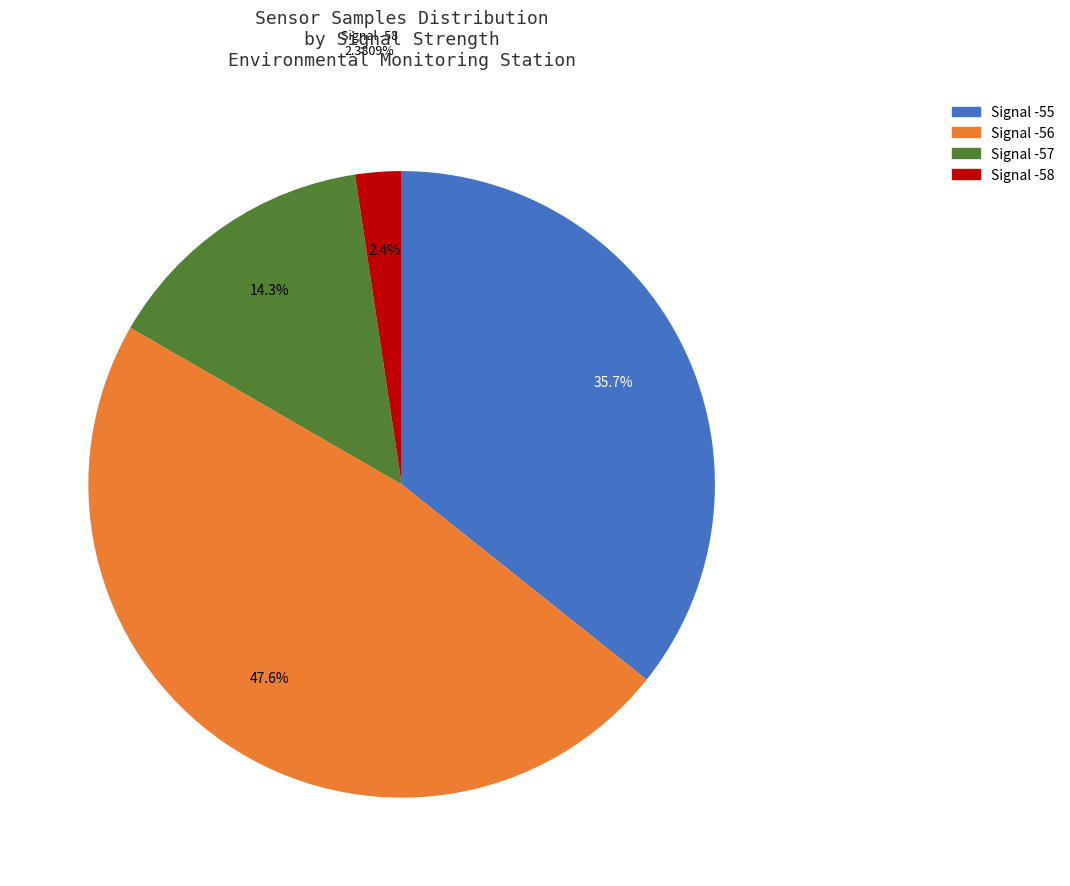

Does any single category account for the majority?

No